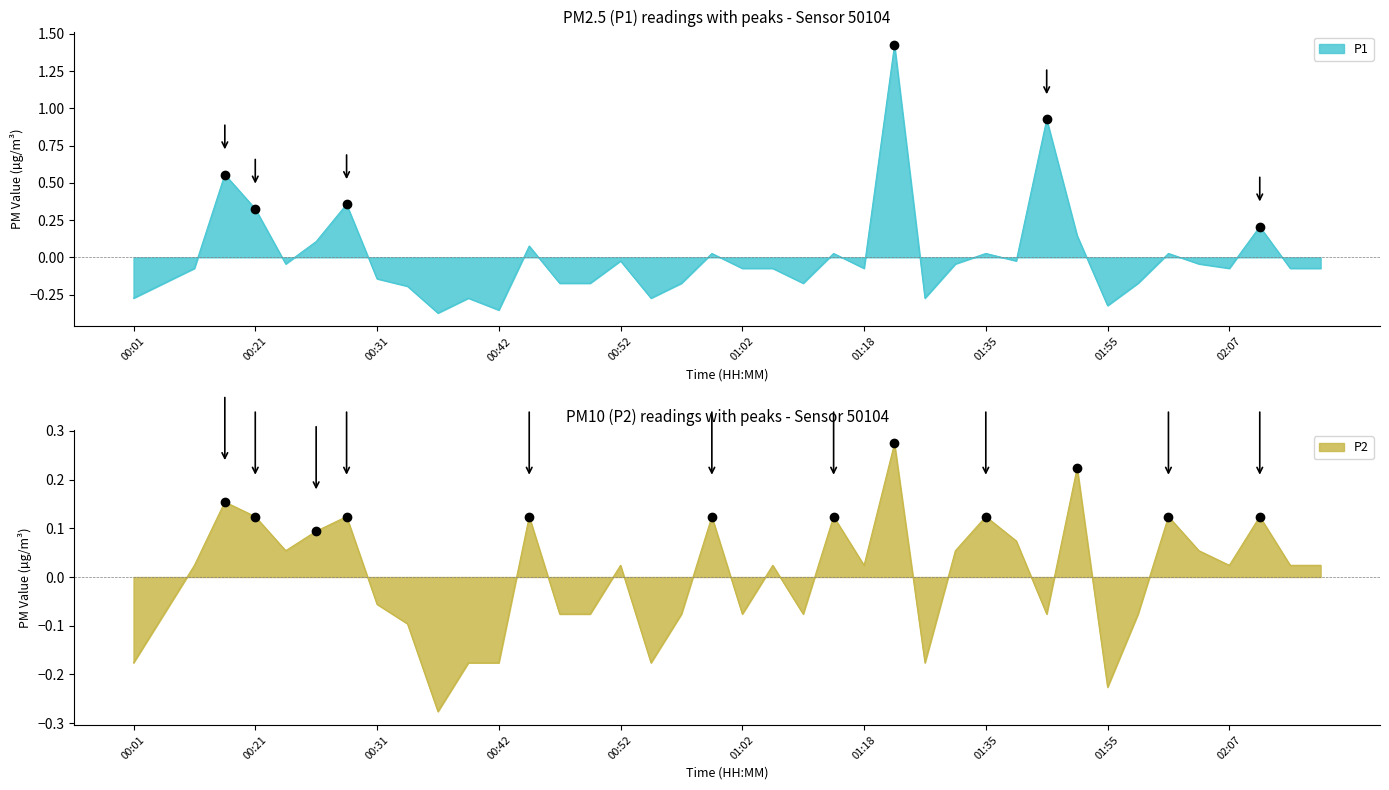

How many data points in P1 are less than 0?

27